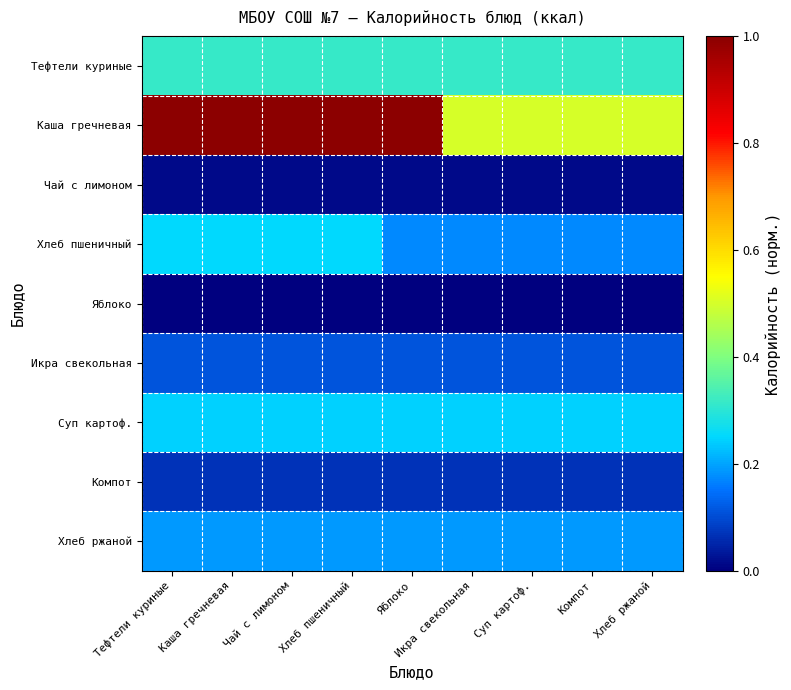

Which series has the largest total across all categories?

Каша гречневая